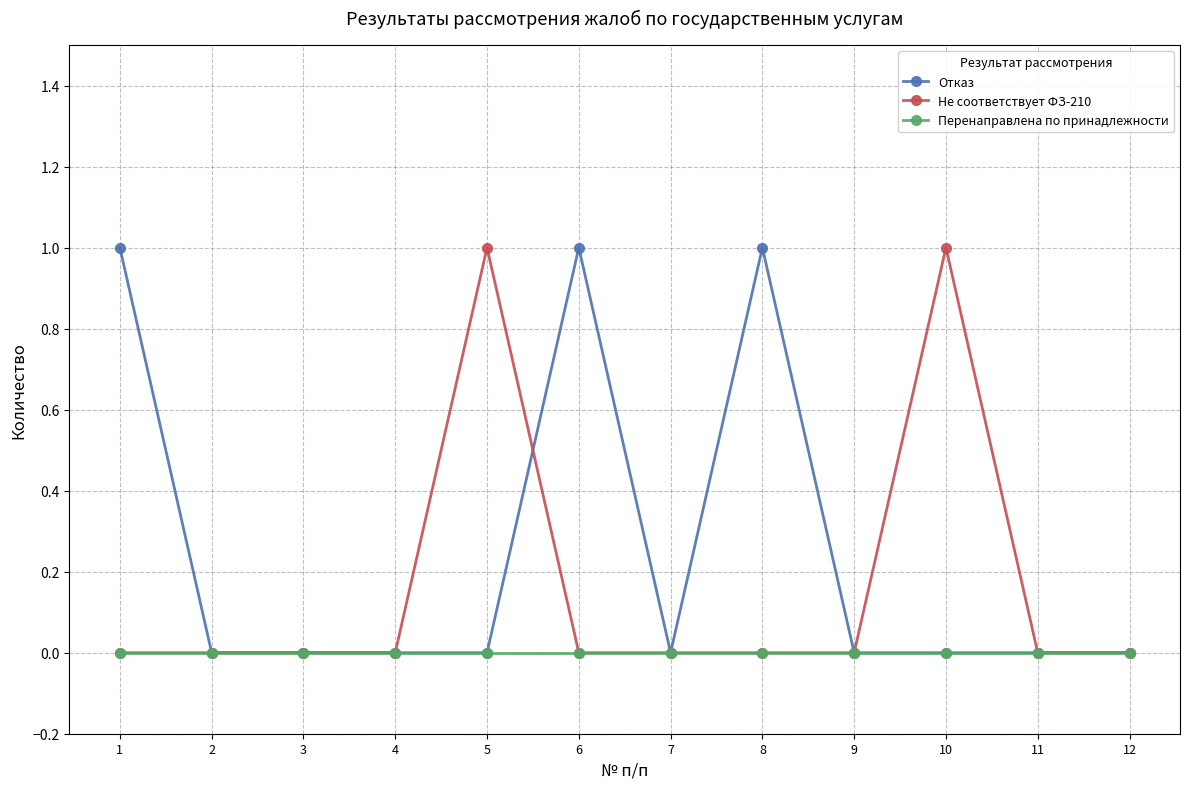

The Отказ series shows -1 at 10. True or false?

False